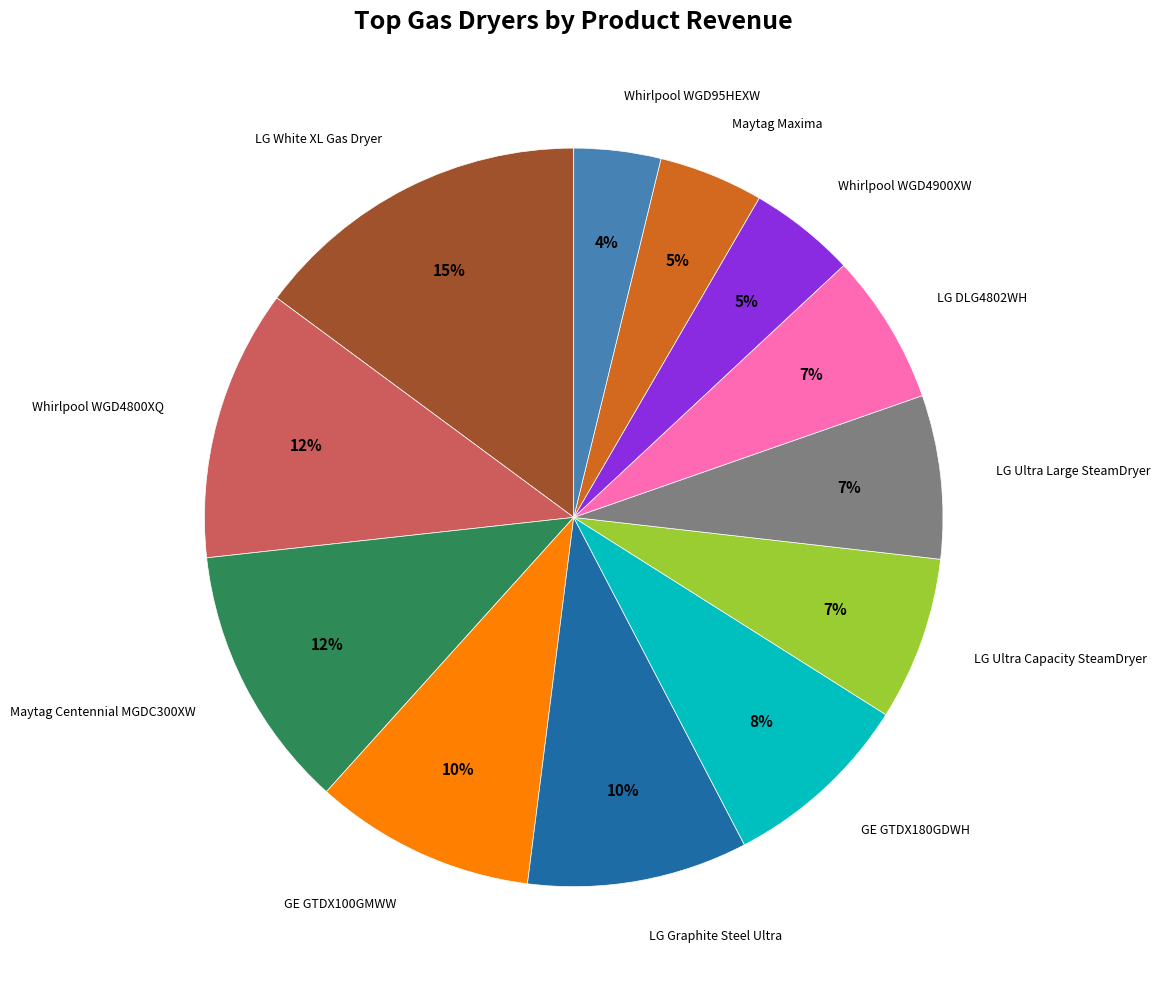

Is there a majority slice in this chart?

No